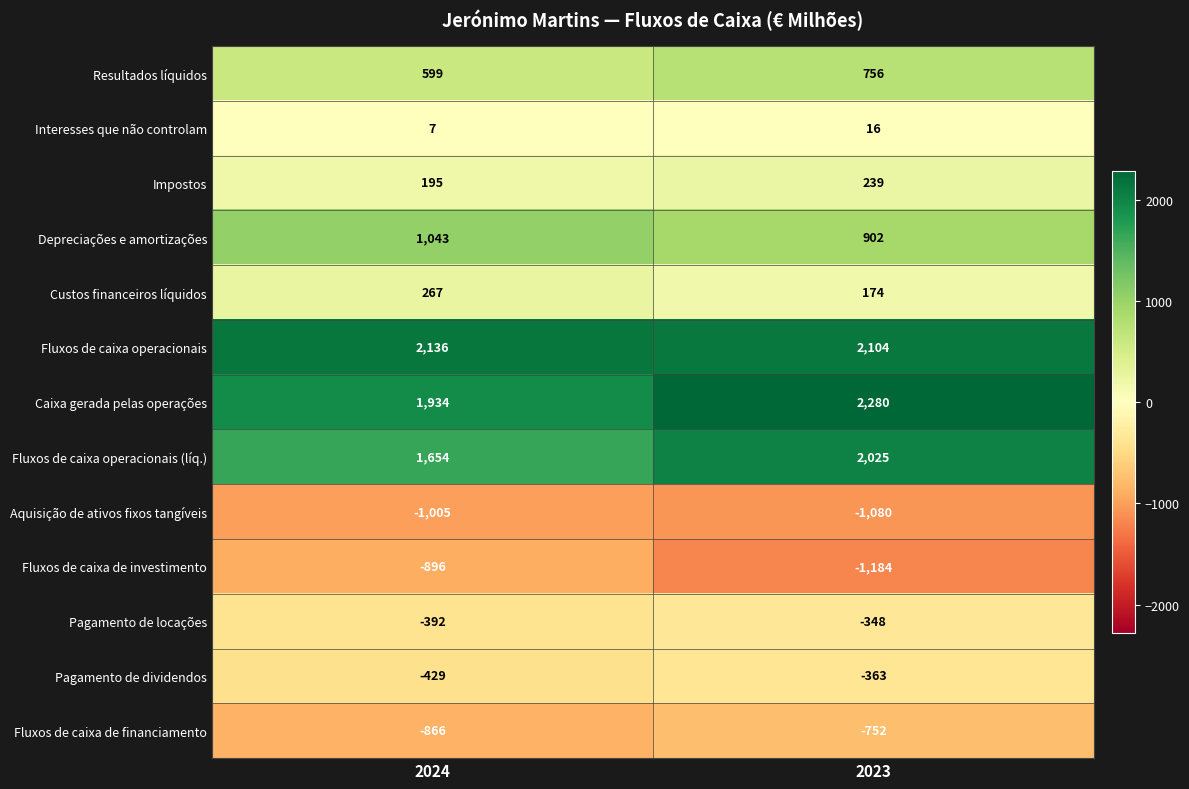

Rank the series by their maximum value, from lowest to highest.

Aquisição de ativos fixos tangíveis, Fluxos de caixa de investimento, Fluxos de caixa de financiamento, Pagamento de dividendos, Pagamento de locações, Interesses que não controlam, Impostos, Custos financeiros líquidos, Resultados líquidos, Depreciações e amortizações, Fluxos de caixa operacionais (líq.), Fluxos de caixa operacionais, Caixa gerada pelas operações